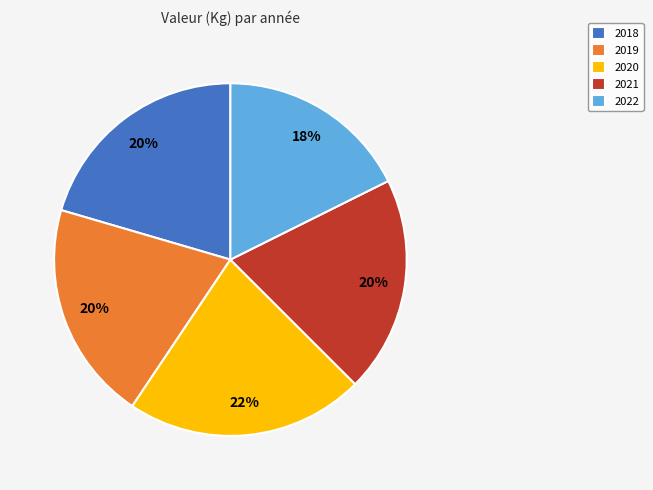

Is there a majority slice in this chart?

No